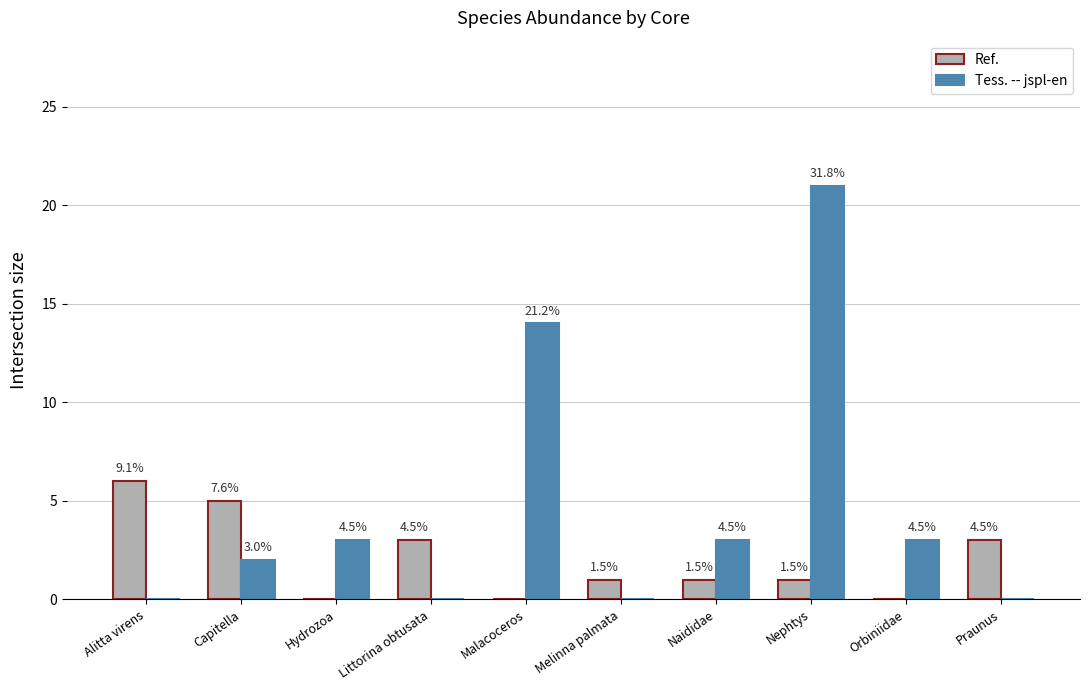

What are all the series names shown in the legend?

Ref., Tess. -- jspl-en